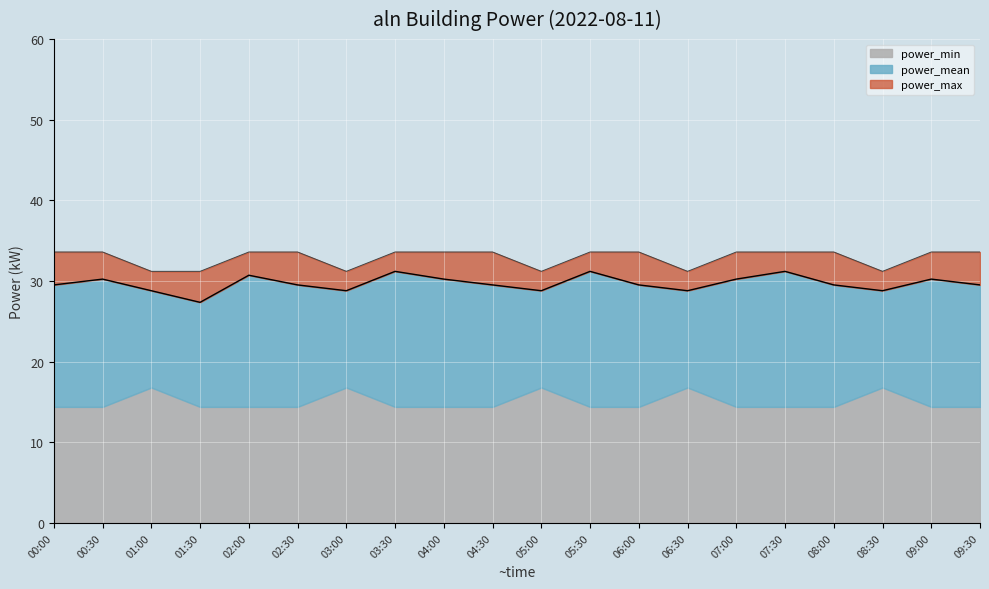

True or false: power_max and power_mean cross at least once.

False